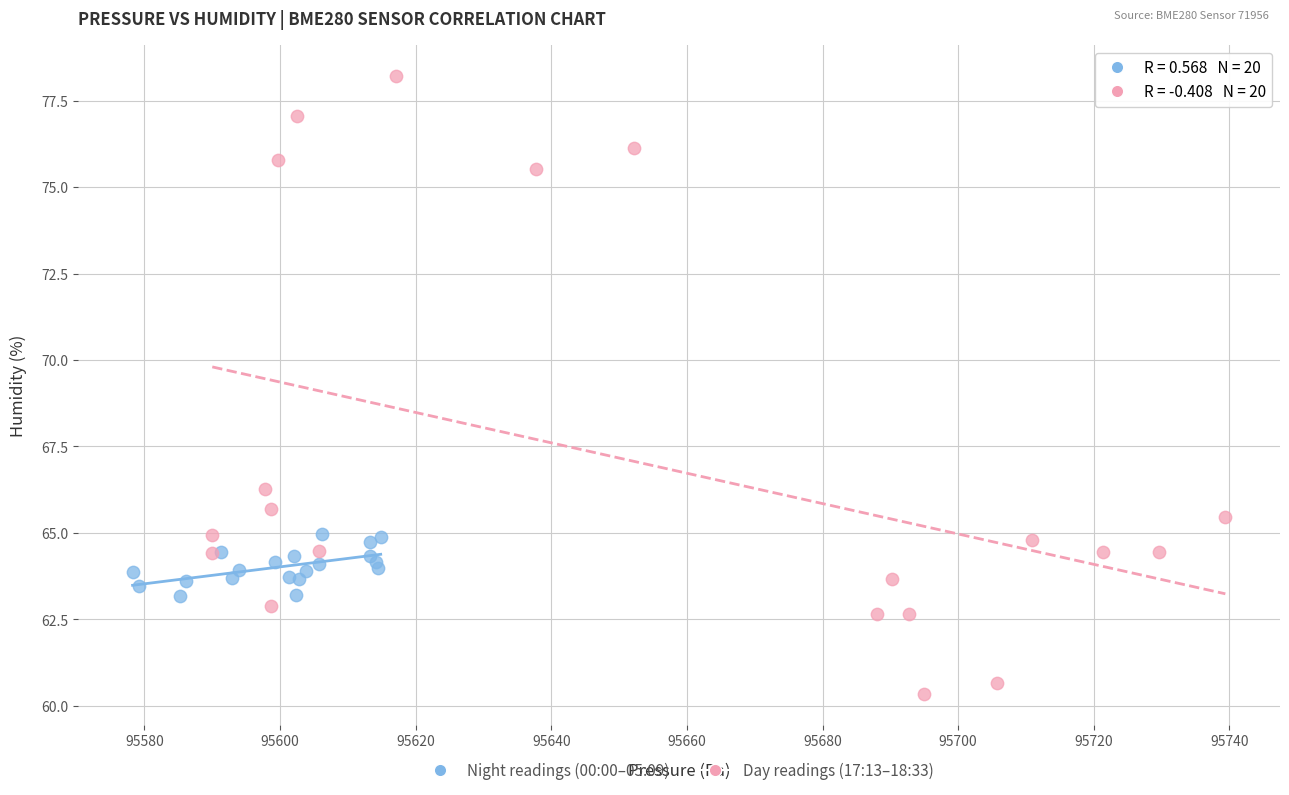

Which series has the largest Y range (max minus min)?

Day readings (17:13–18:33)